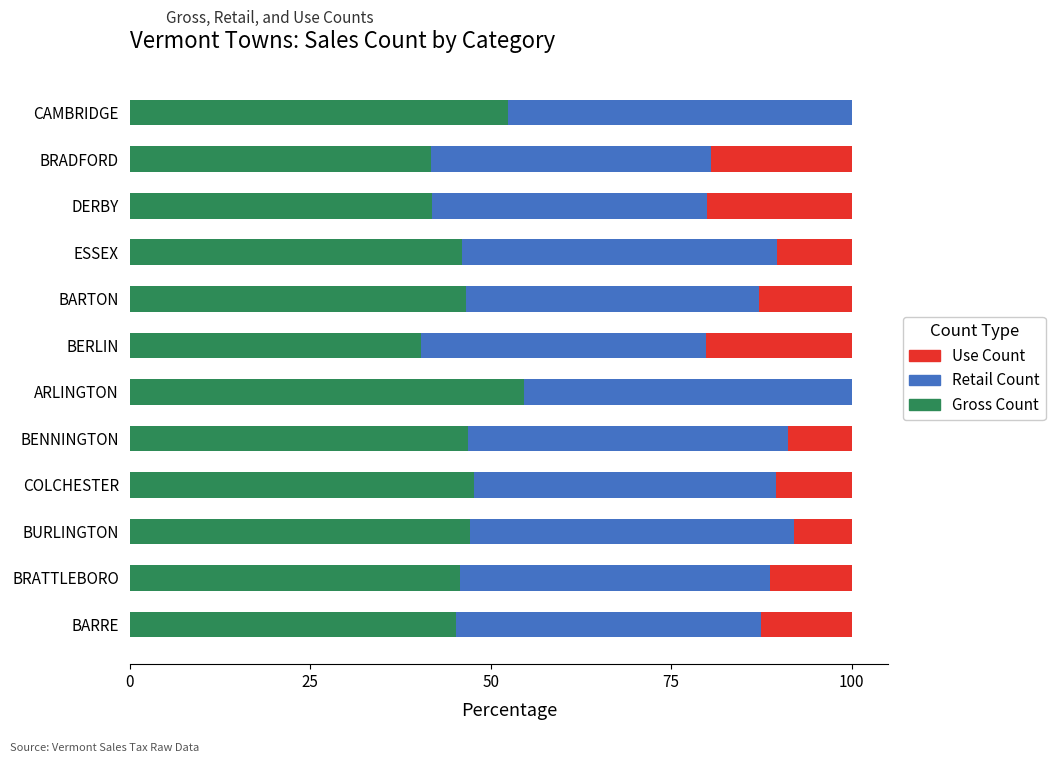

What is the maximum value for Gross Count?

54.5